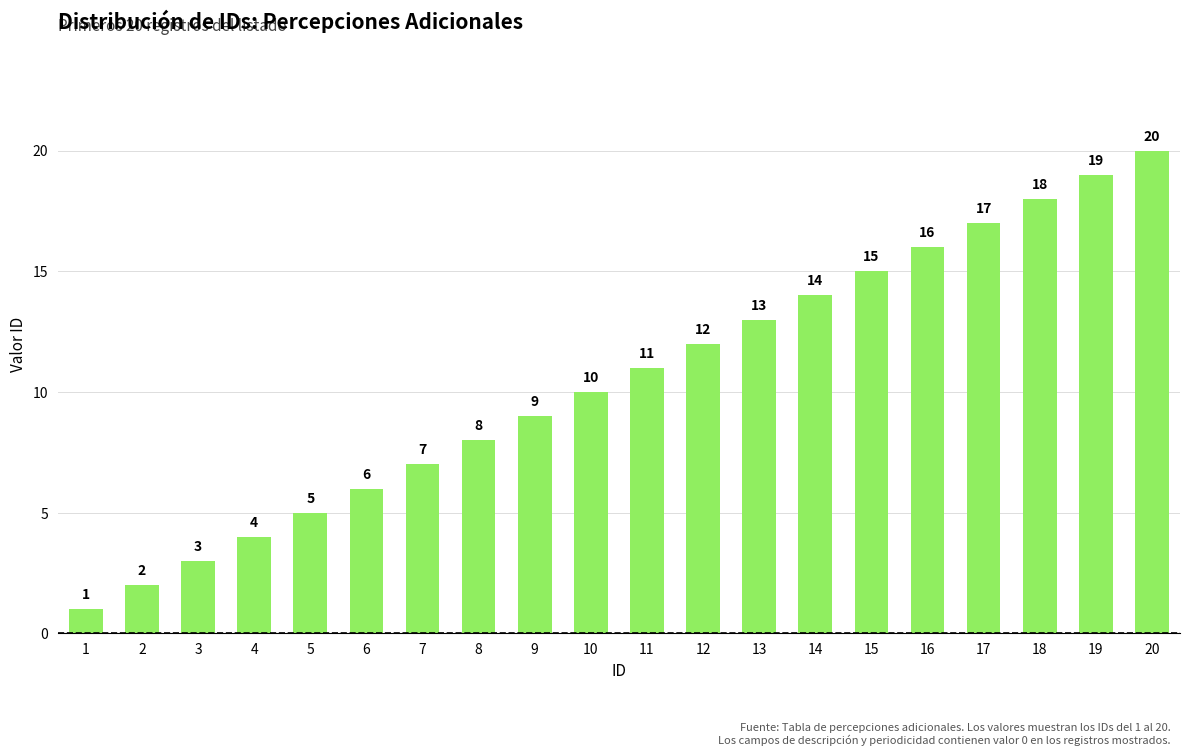

What is the sum of the values at 18 and 9?

27